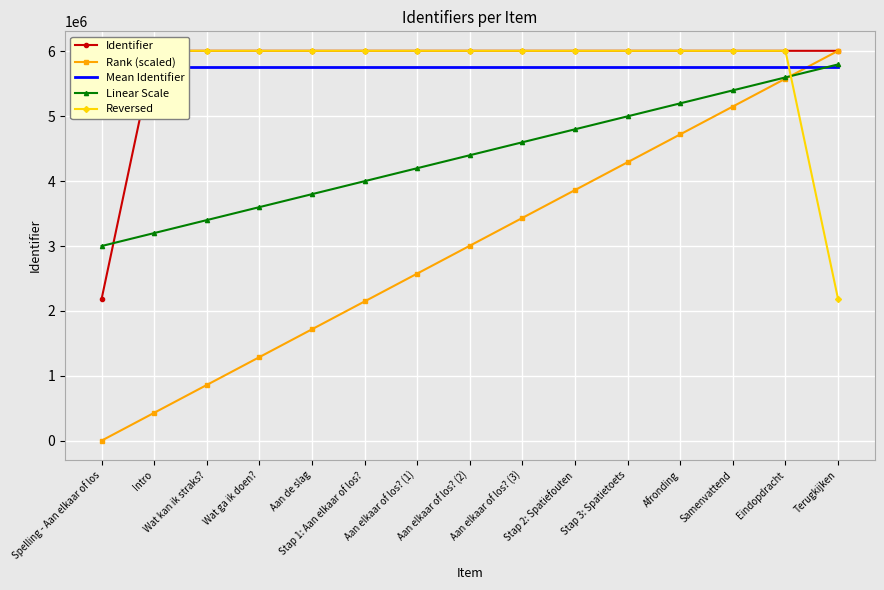

Which series ends up on top after the final intersection of Mean Identifier and Linear Scale?

Linear Scale